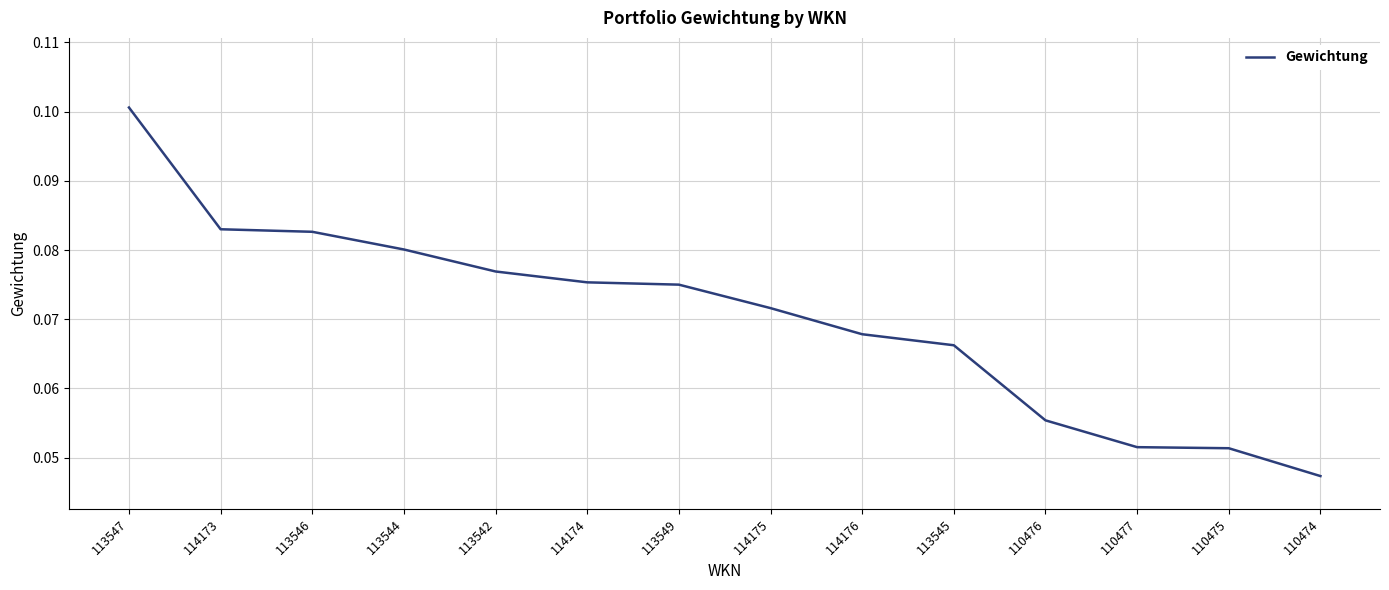

Is it true that the value at 114174 is 0.1?

True